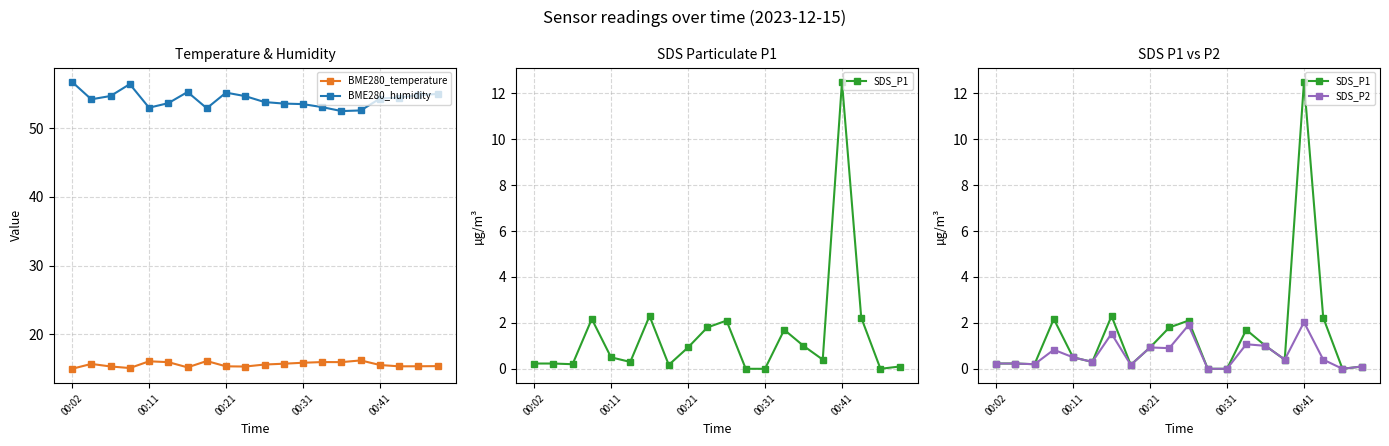

Reading left to right, what are all the values shown in this chart?

BME280_temperature: 15.0	15.7	15.3	15.1	16.1	16.0	15.2	16.1	15.4	15.3	15.6	15.8	15.9	16.0	16.0	16.2	15.6	15.4	15.4	15.4
BME280_humidity: 56.7	54.2	54.7	56.4	53.0	53.6	55.2	52.9	55.1	54.6	53.8	53.6	53.5	53.0	52.5	52.6	54.3	54.4	54.8	55.0
SDS_P1: 0.2	0.2	0.2	2.2	0.5	0.3	2.3	0.2	0.9	1.8	2.1	0.0	0.0	1.7	1.0	0.4	12.5	2.2	0.0	0.1
SDS_P2: 0.2	0.2	0.2	0.8	0.5	0.3	1.5	0.2	0.9	0.9	1.9	0.0	0.0	1.1	1.0	0.4	2.0	0.4	0.0	0.1